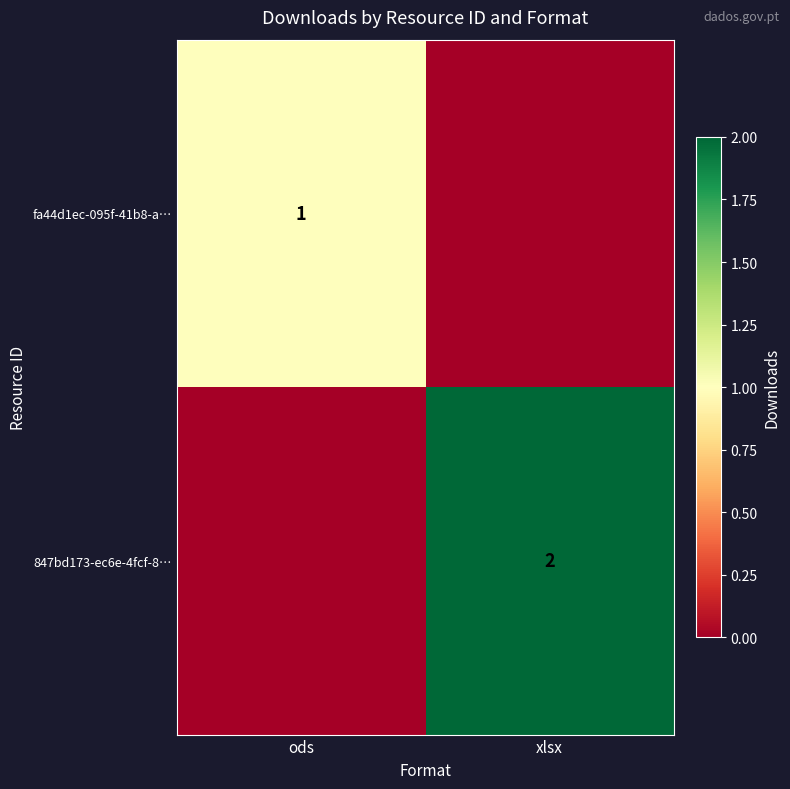

The fa44d1ec-095f-41b8-a… series shows 0 at ods. True or false?

False